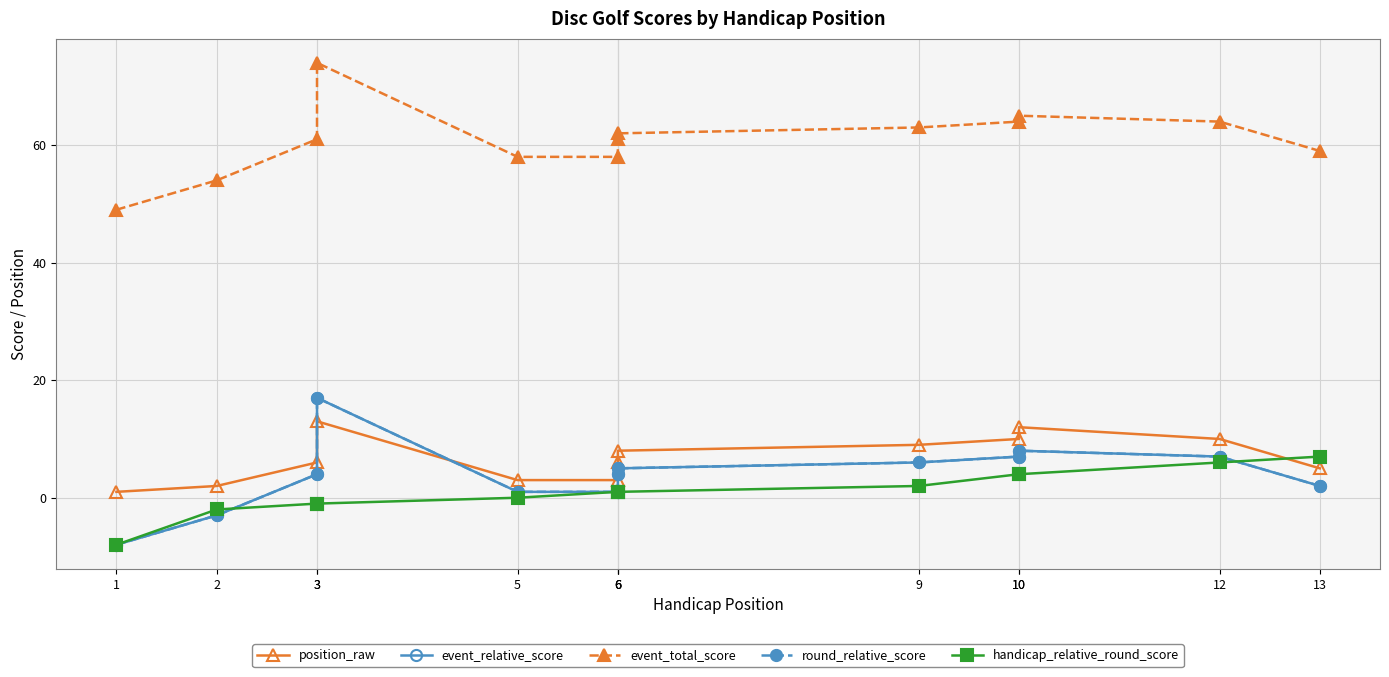

At 9, list the series in order from smallest to largest.

handicap_relative_round_score, event_relative_score, round_relative_score, position_raw, event_total_score